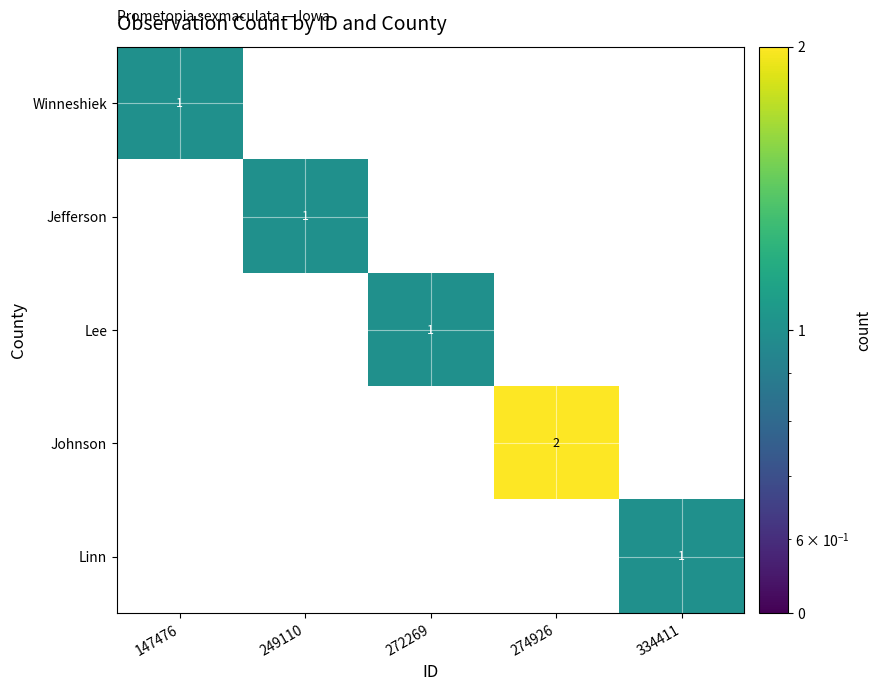

Count the number of data series in this chart.

5